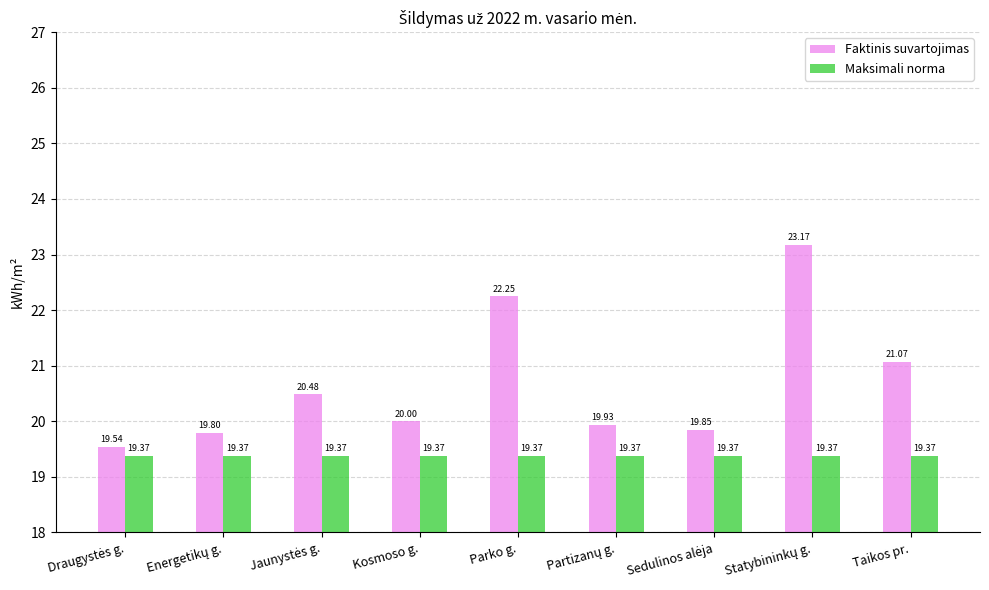

What is the approximate value of Maksimali norma at Parko g.?

19.4